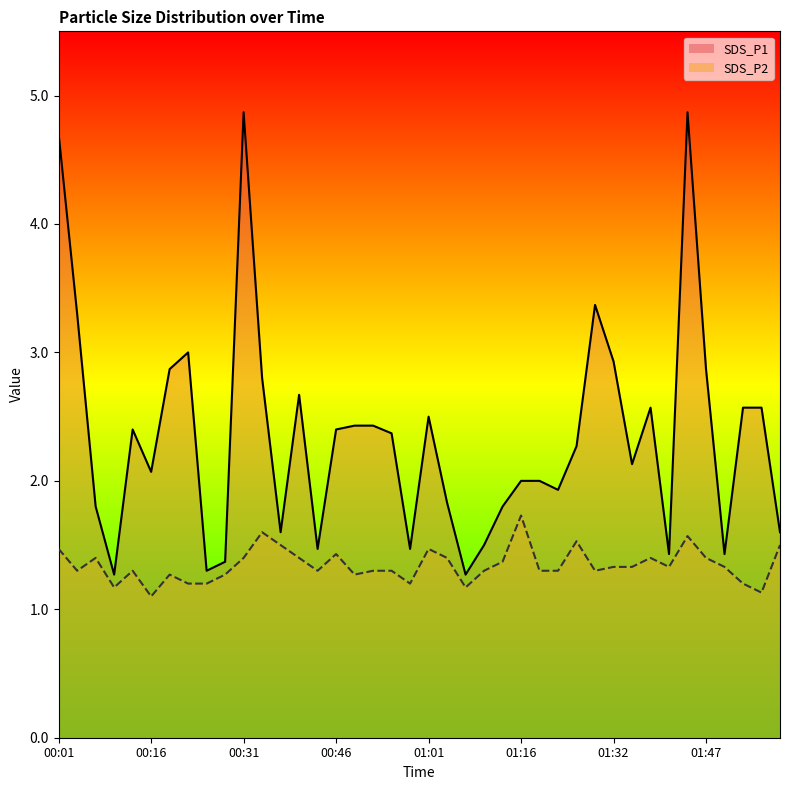

What is the sum of the SDS_P2 line values at 9 and 29?

2.6